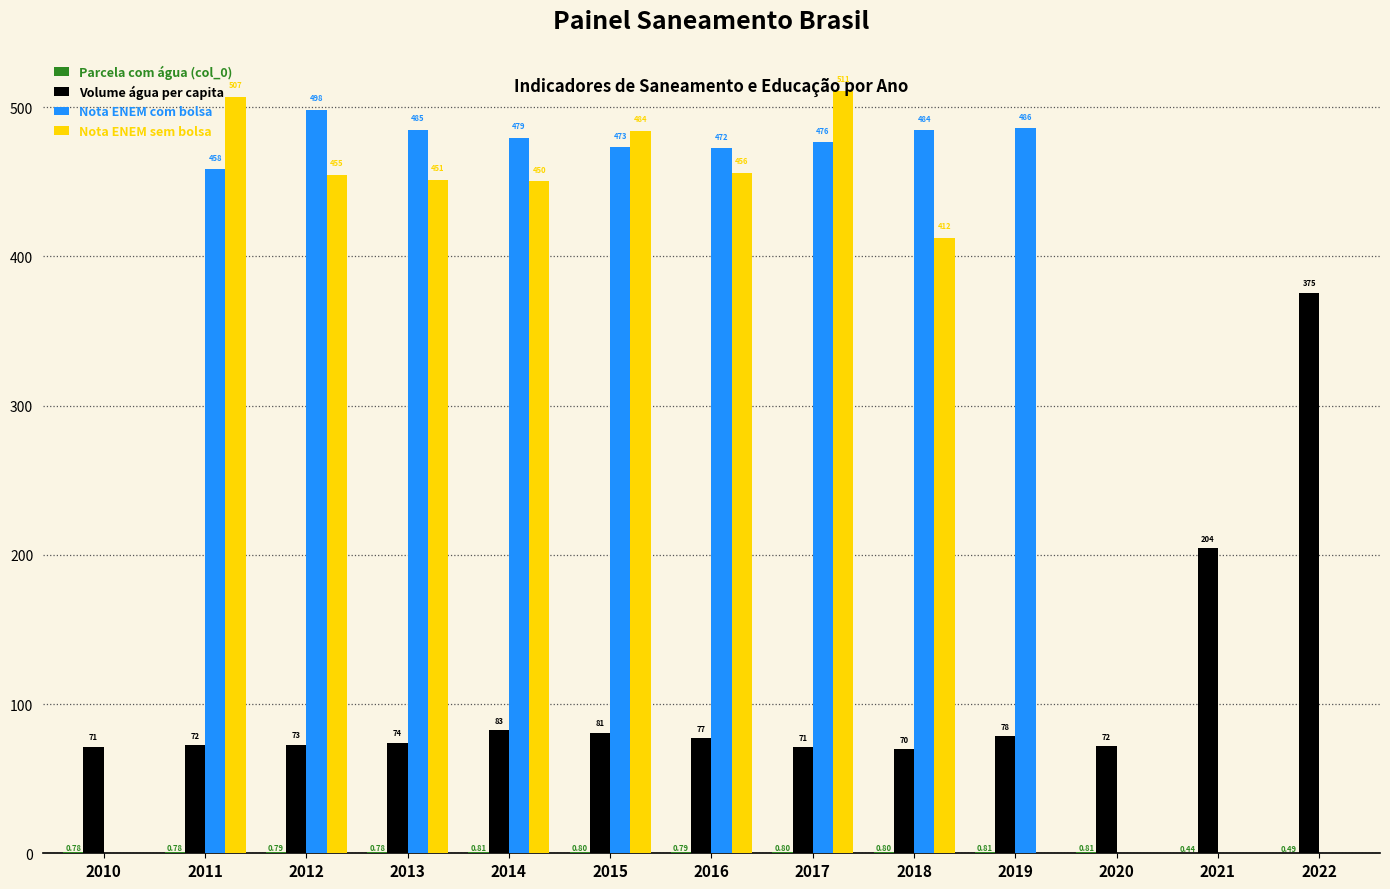

Which series has the widest spread of values?

Nota ENEM sem bolsa